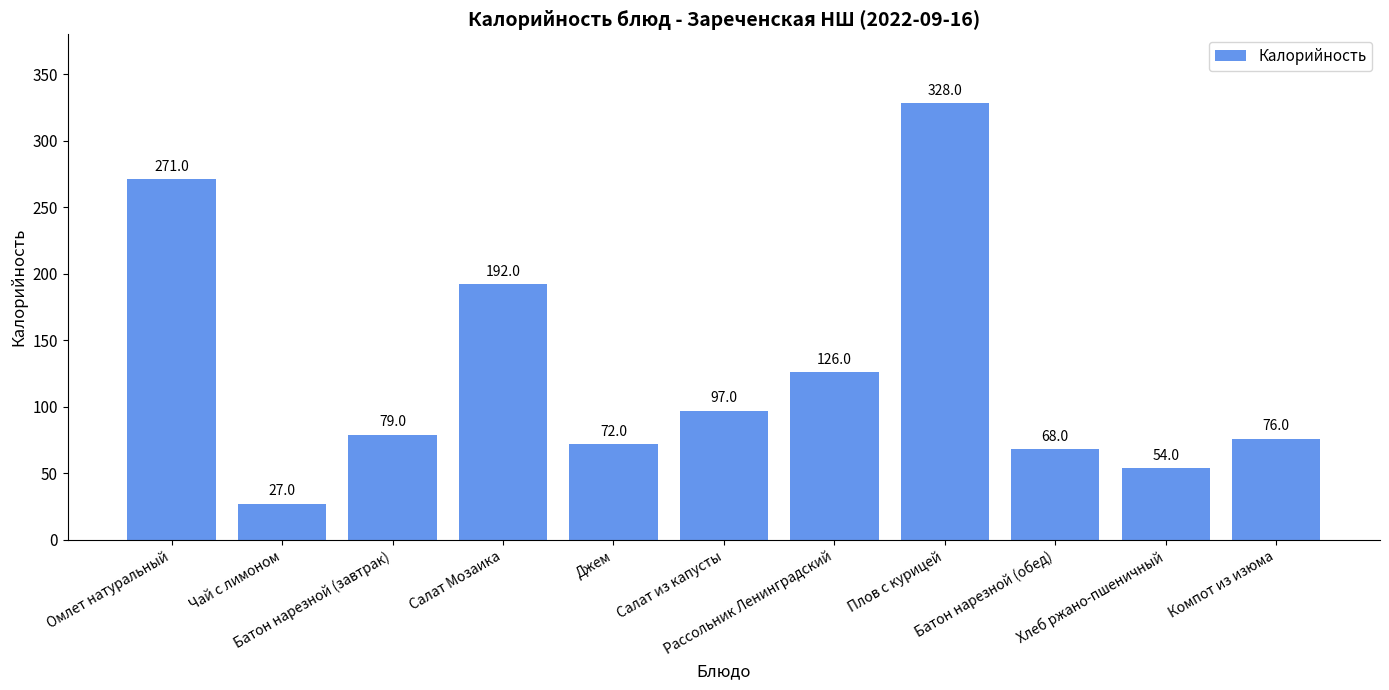

How many values are below 79?

5